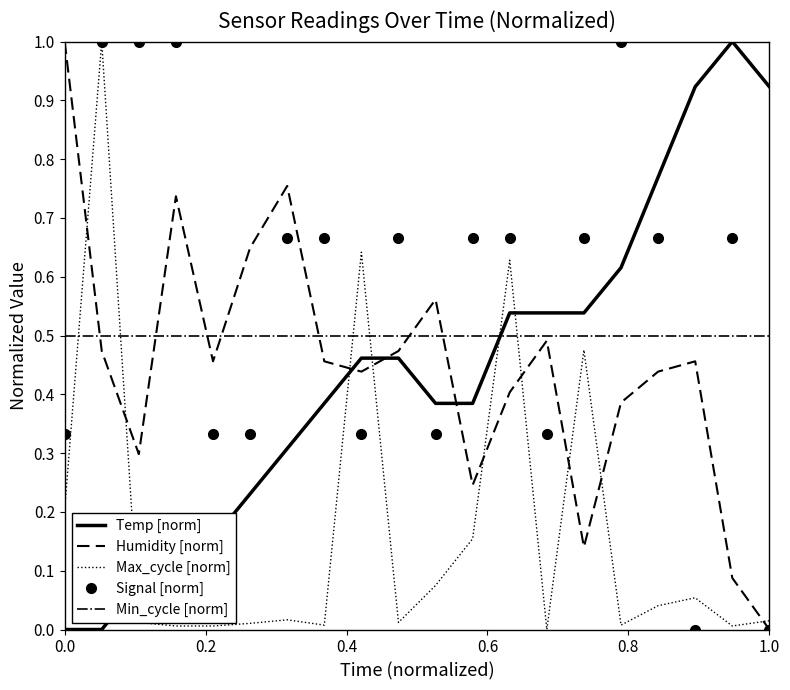

True or false: Signal [norm] has more than 1 interior local peaks.

True